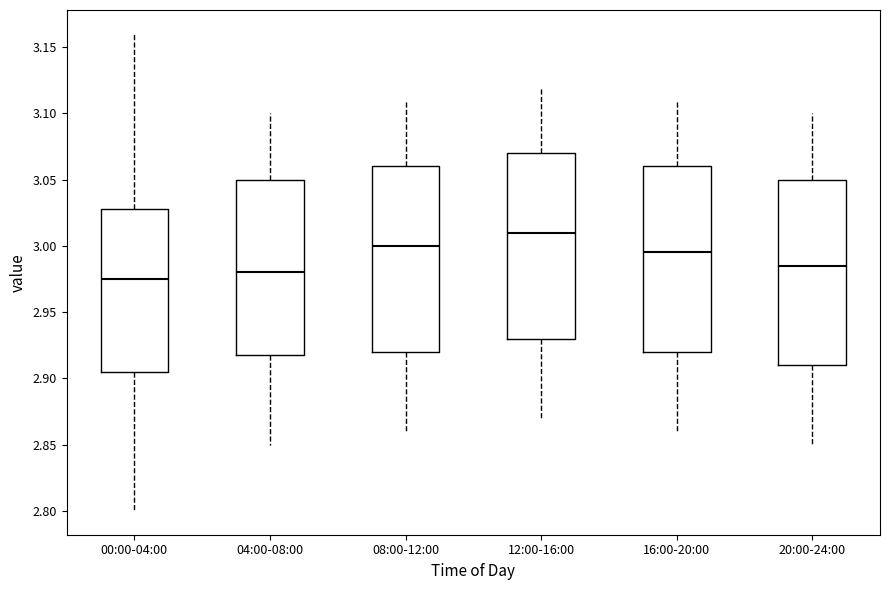

Where does the lower whisker of the box for 20:00-24:00 end on the y-axis? The values are not printed on the chart, so give them approximately, as read against the axis.

2.850